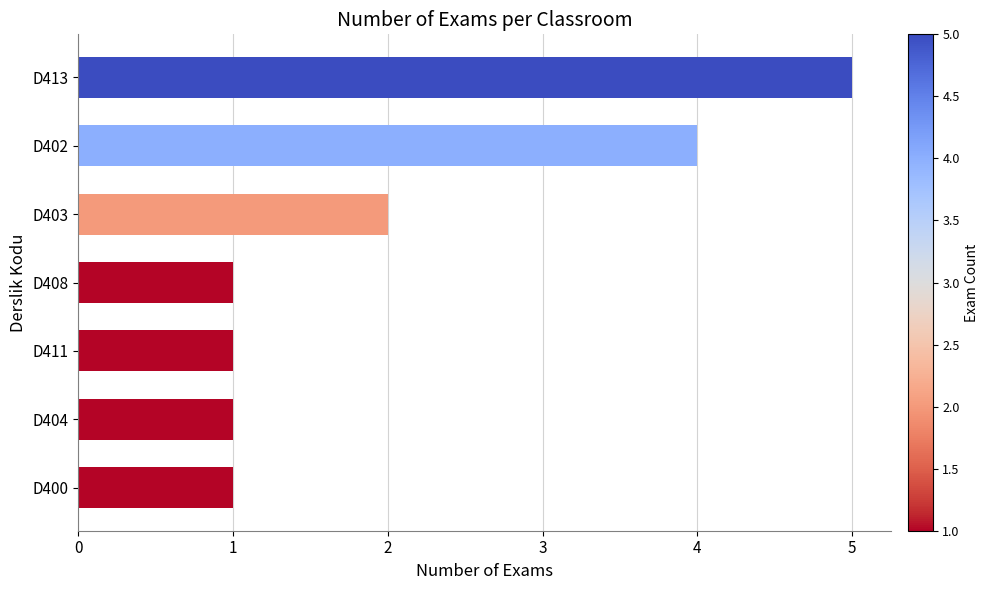

True or false: the data shows 2 at D411.

False